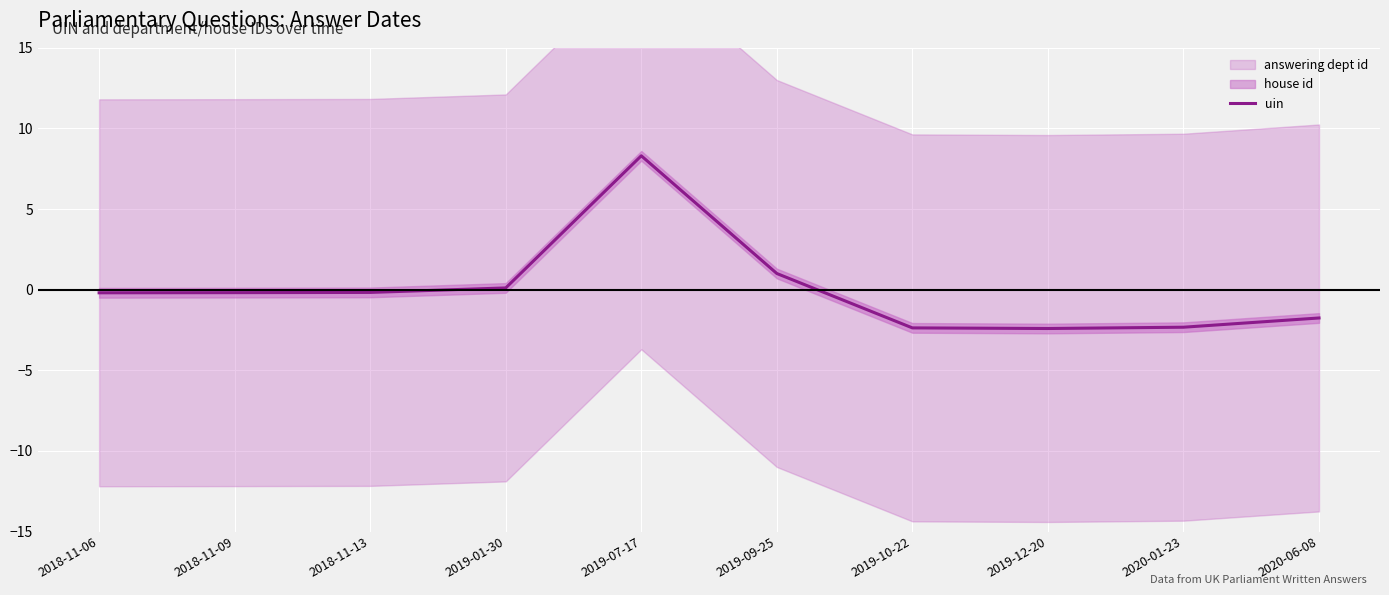

Is it true that the value at 2018-11-09 is -0.2?

True